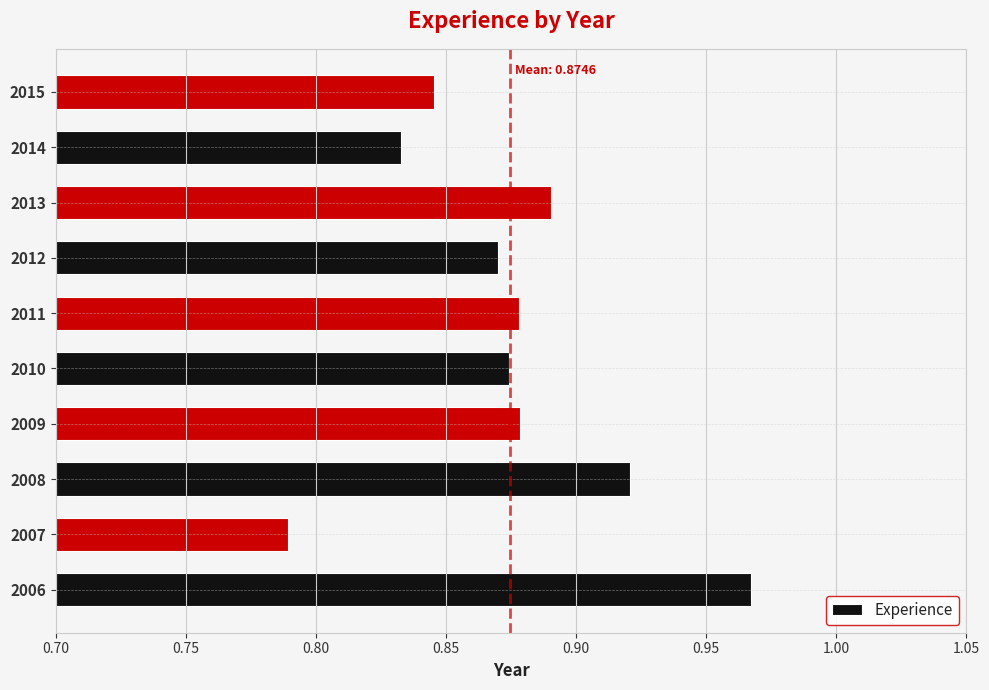

Is it true that the value at 2006 is 0.5?

False